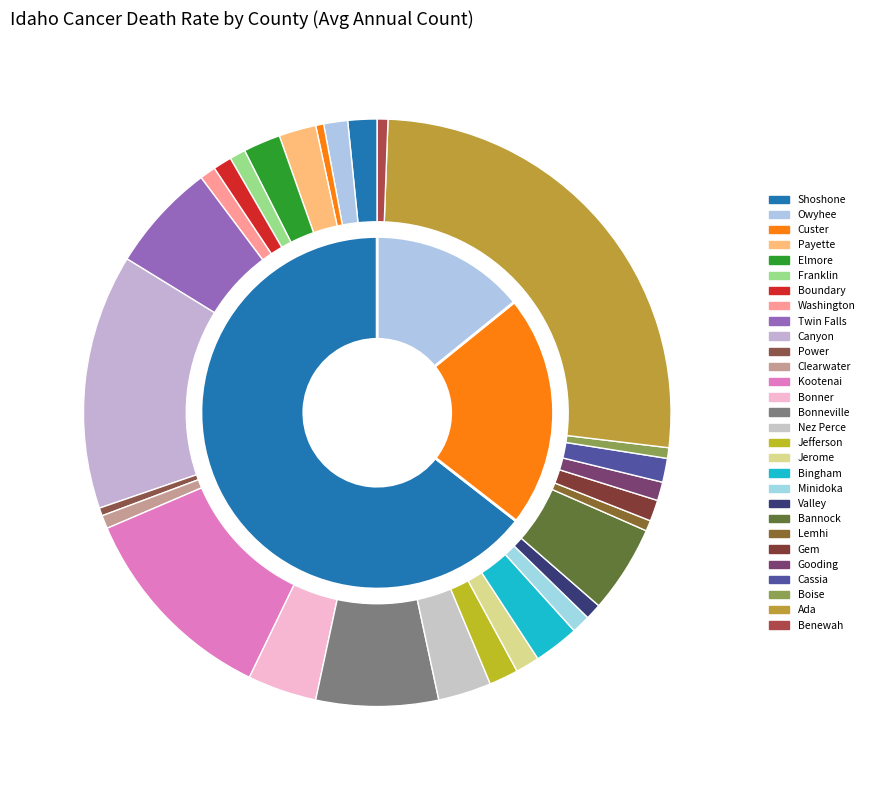

Between Lemhi and Gem, which is larger?

Gem